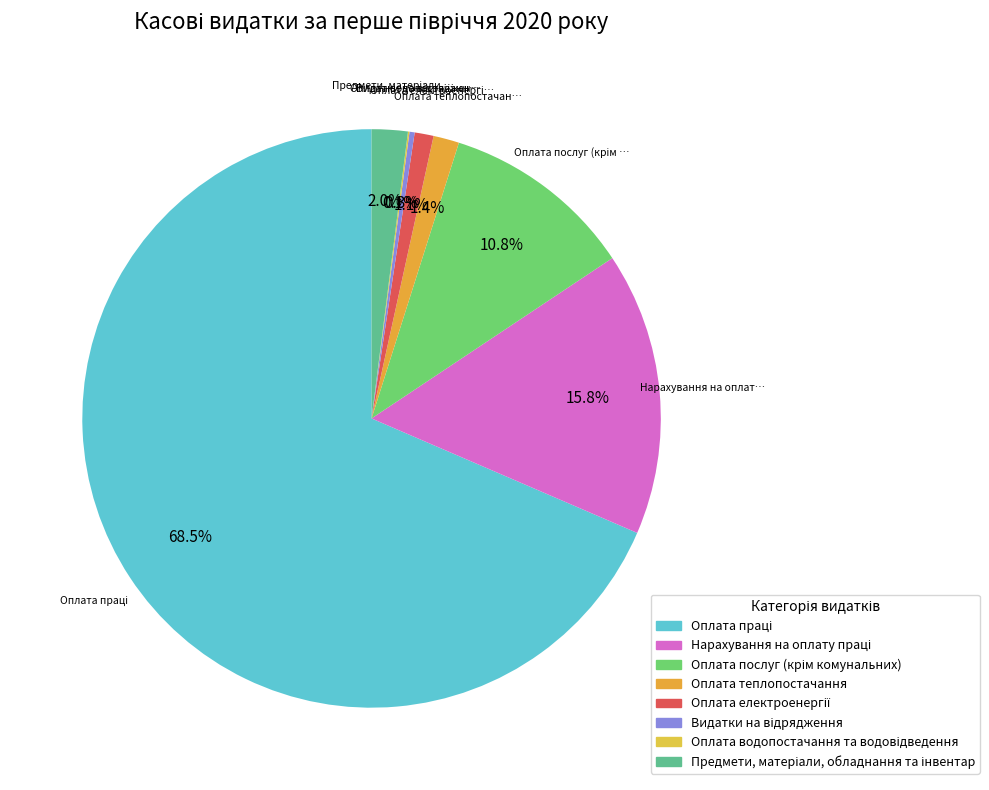

Combined, do Оплата праці and Оплата послуг (крім комунальних) account for over 50%?

Yes